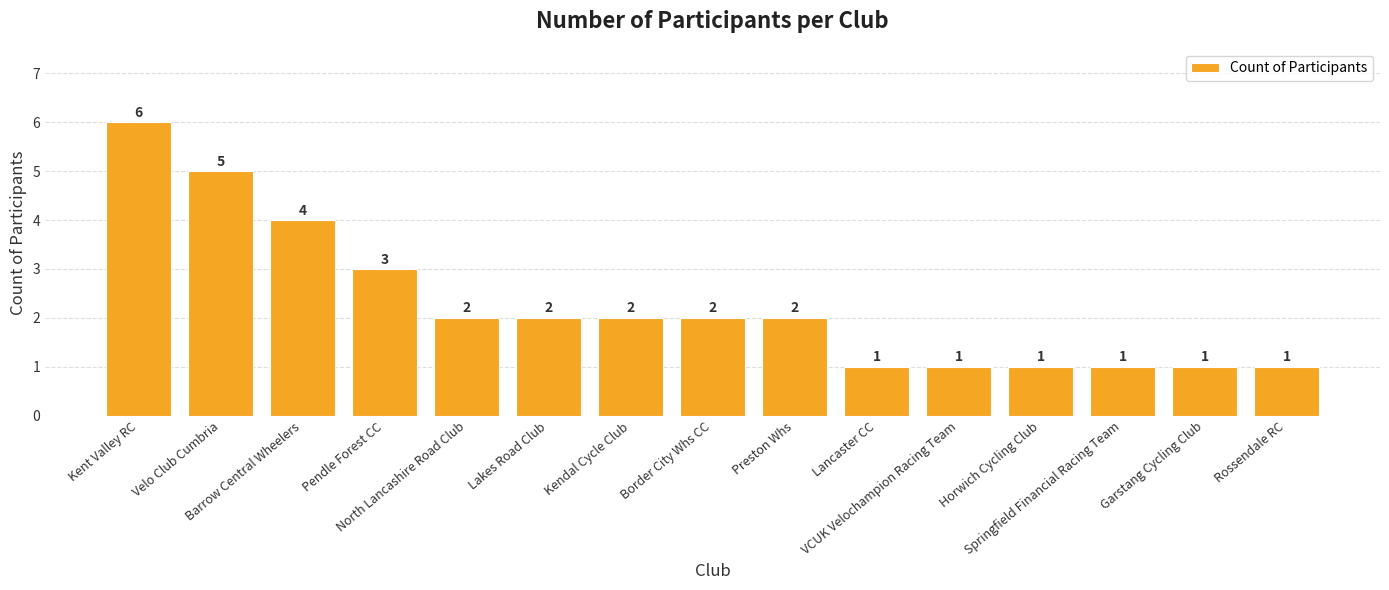

What is the difference between the maximum and second lowest values?

5